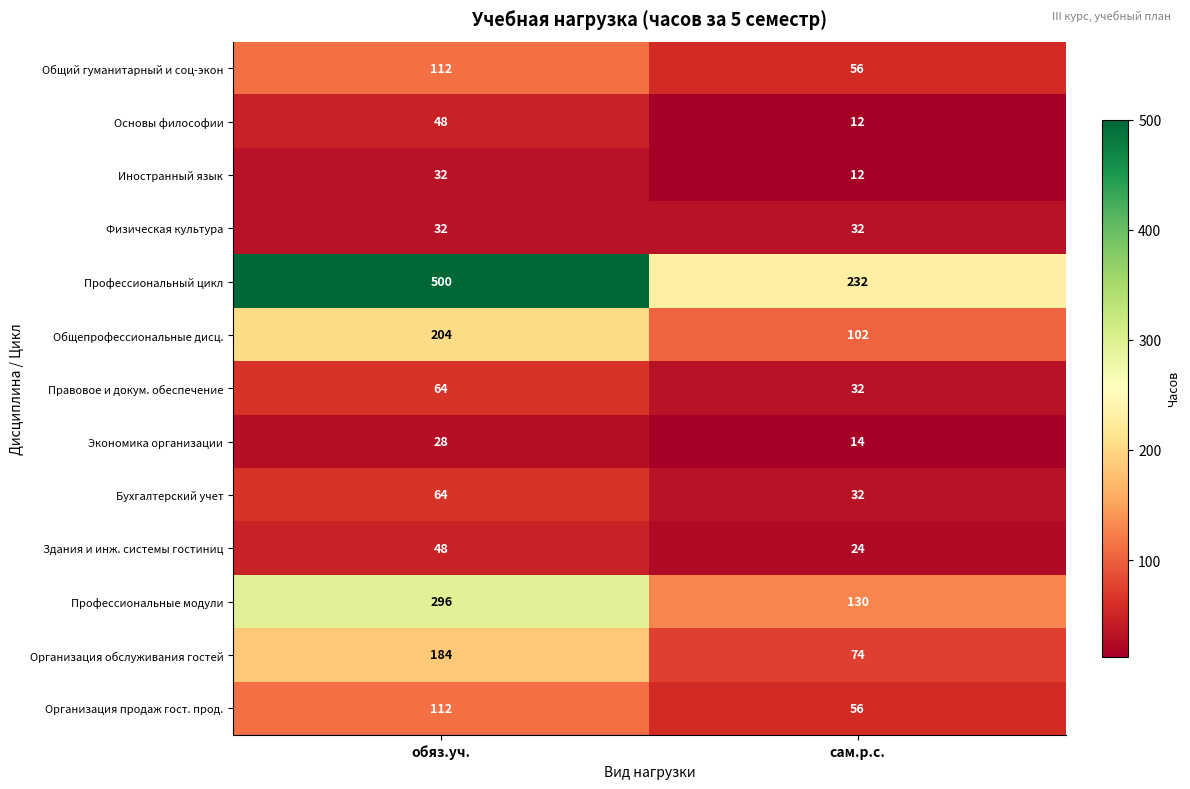

What is the total value across all series at сам.р.с.?

808